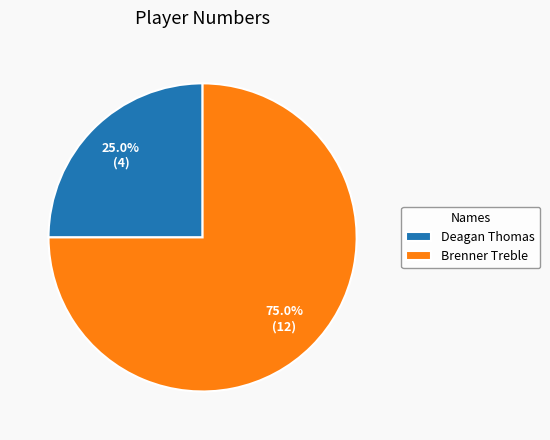

To the nearest percent, what portion does Brenner Treble represent?

75%